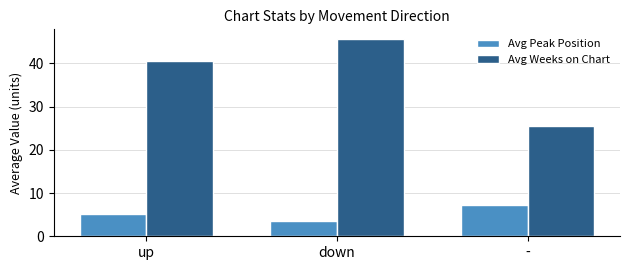

Between down and -, which series saw the biggest shift?

Avg Weeks on Chart